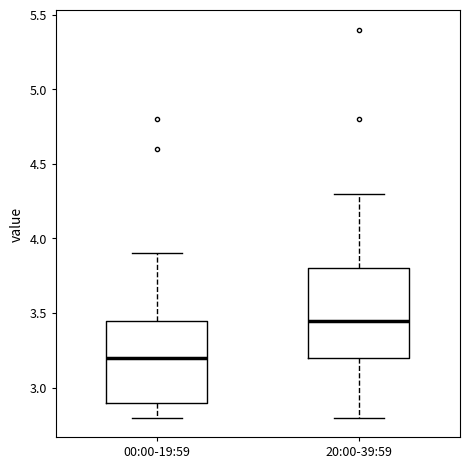

Reading left to right, read every box against the y-axis: the position of its median line, the range the box covers, and the ends of its whiskers. The values are not printed on the chart, so give them approximately, as read against the axis.

00:00-19:59: median 3.20, box 2.90 to 3.45, whiskers 2.80 to 3.90
20:00-39:59: median 3.45, box 3.20 to 3.80, whiskers 2.80 to 4.30